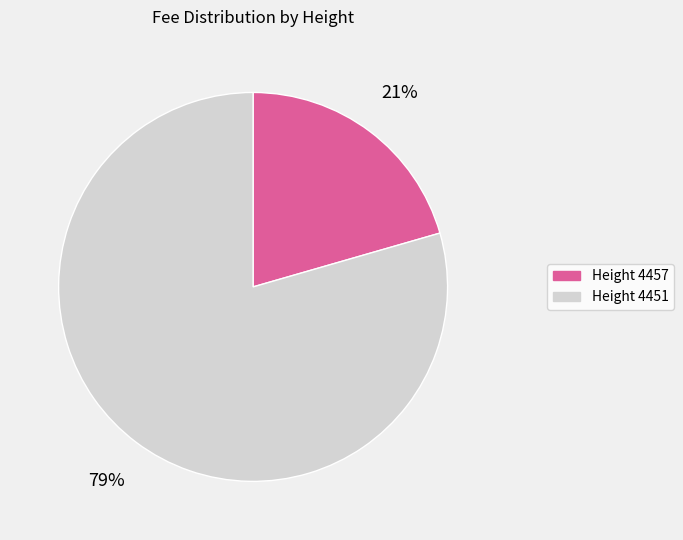

To the nearest percent, what portion does Height 4451 represent?

79%